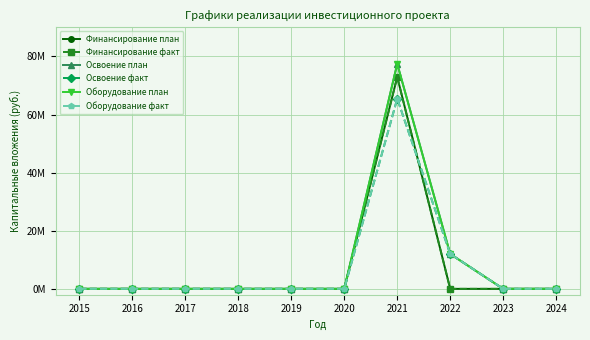

In Оборудование факт, how many points are higher than both neighbors (excluding endpoints)?

1